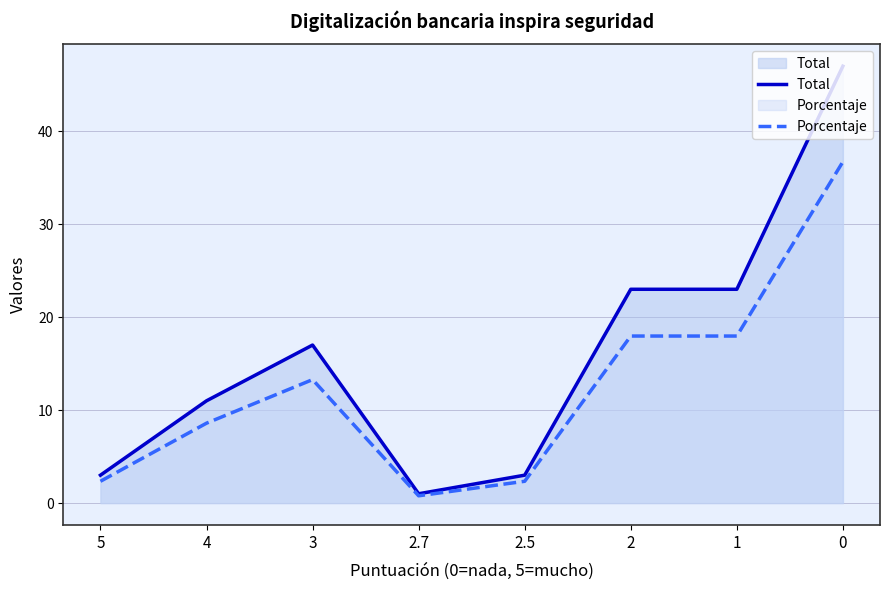

The Total series shows 35.5 at 1. True or false?

False